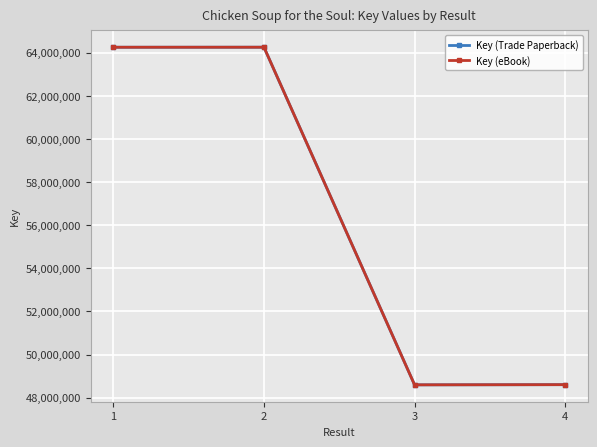

Is this an area chart (filled region under the line)?

No